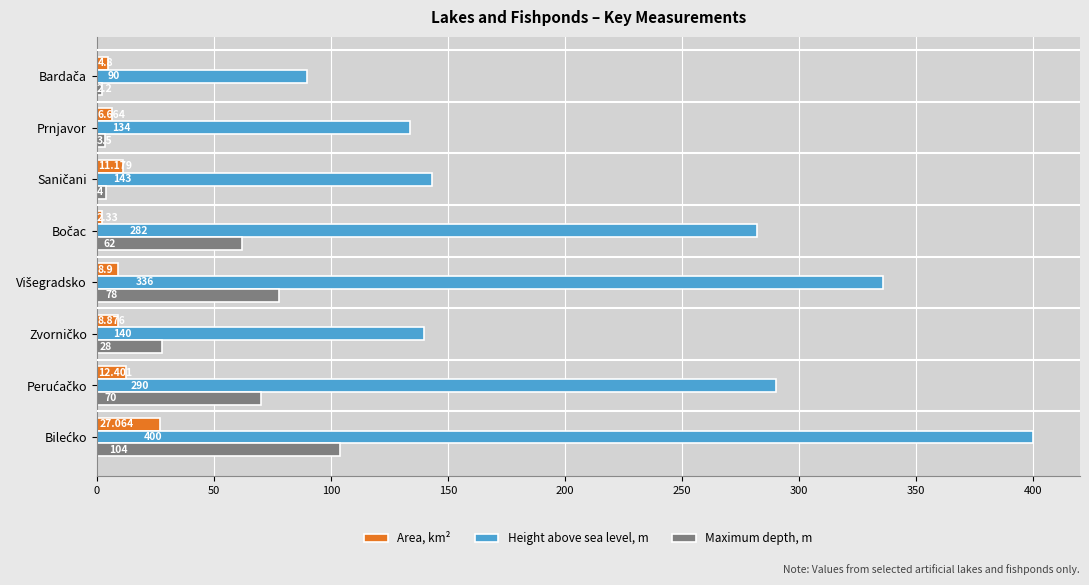

List the series in order of their peak value, highest first.

Height above sea level, m, Maximum depth, m, Area, km²